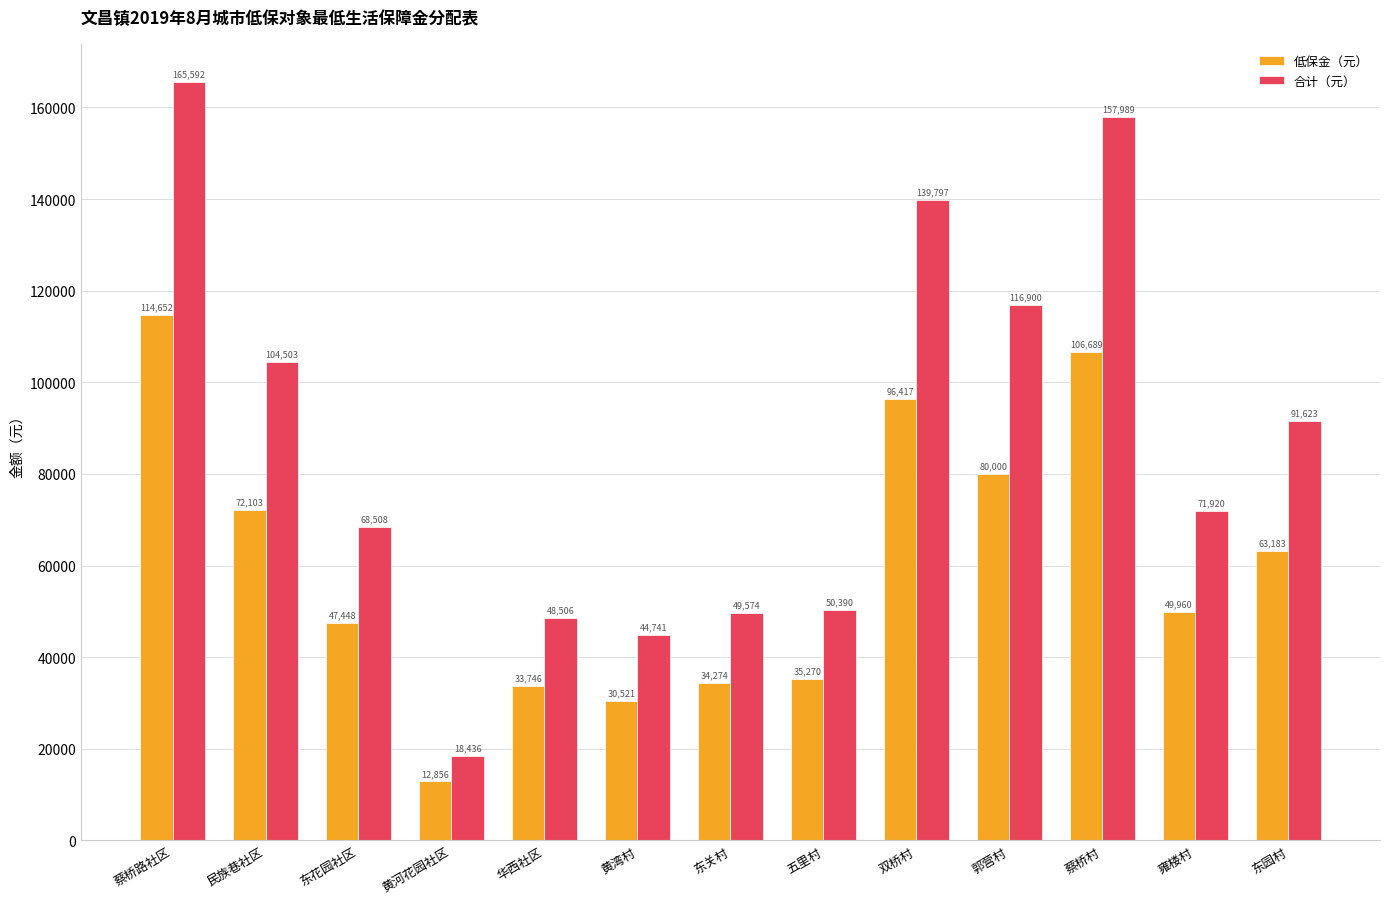

What is the label of the 3rd bar from the left?

东花园社区